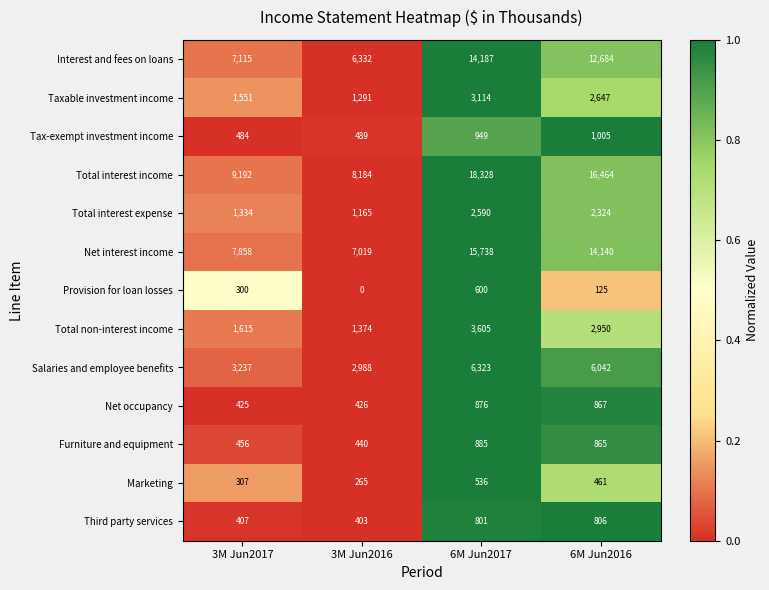

What is the difference between the second highest and second lowest values in the Marketing series?

154